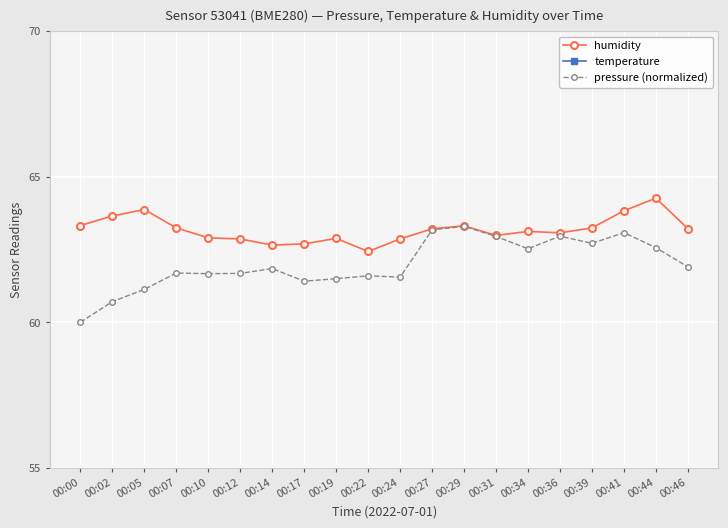

What is the spread (max minus min) of values at 00:00?

43.8